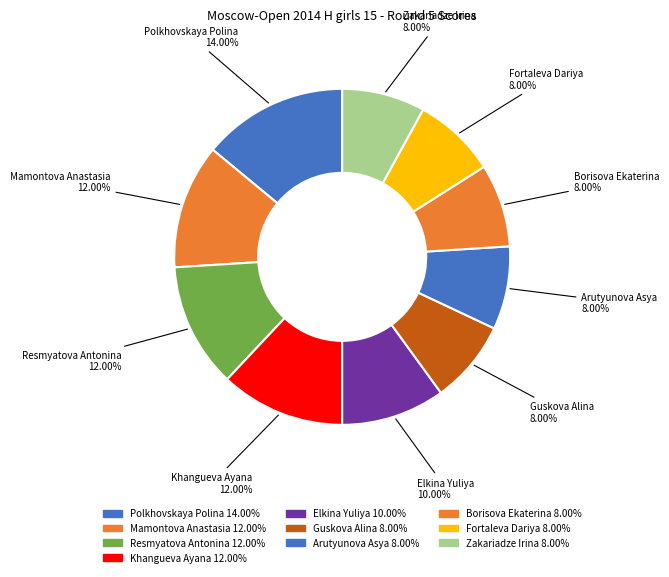

To the nearest percent, what is the combined percentage of Polkhovskaya Polina and Mamontova Anastasia?

26%